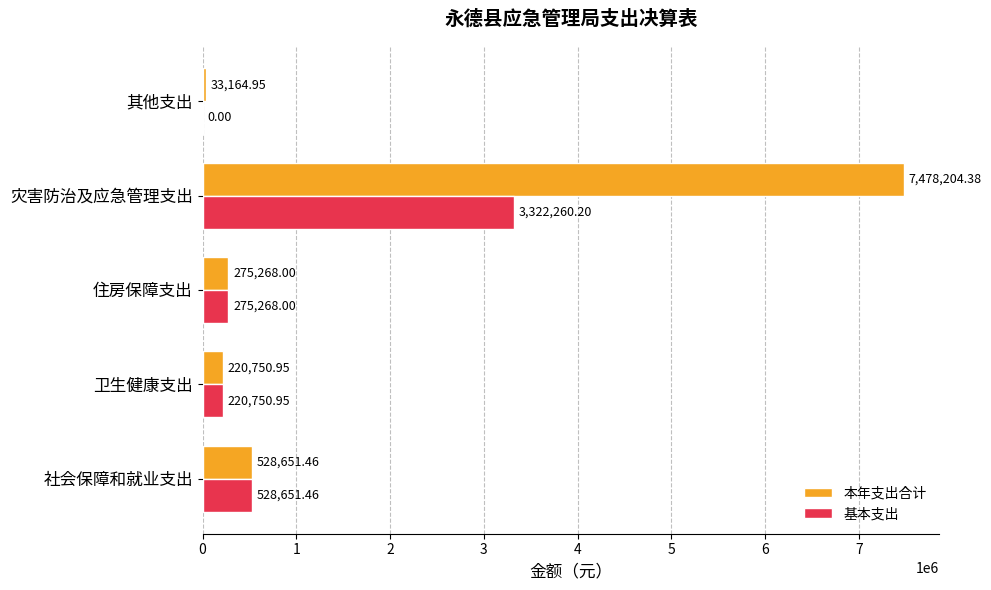

Where is 基本支出 nearest to the value 1661130?

社会保障和就业支出